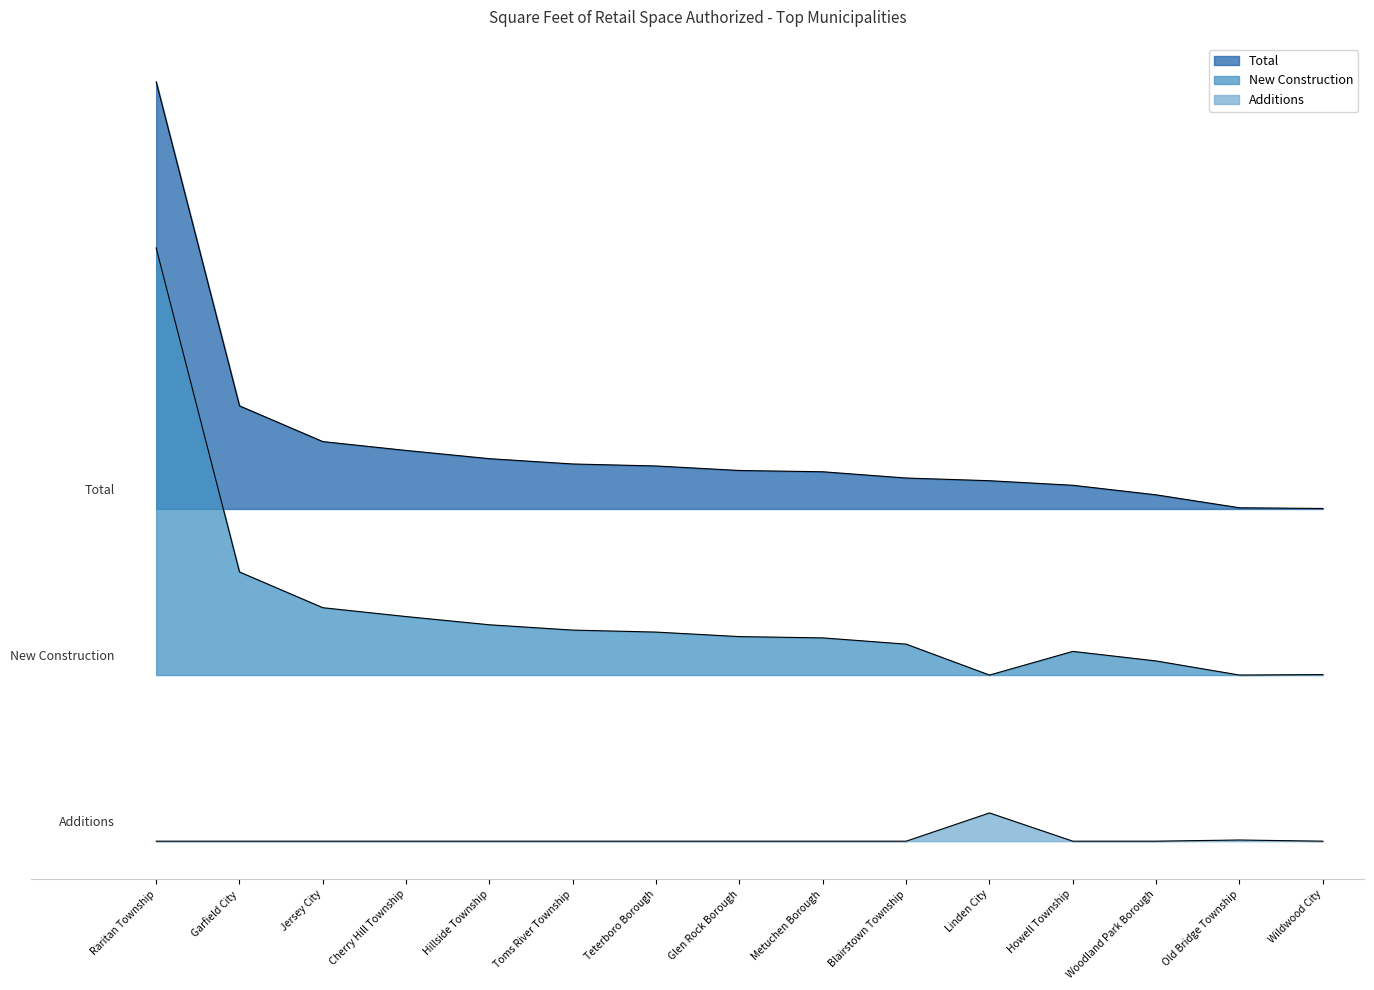

Which series has the largest total across all categories?

Total